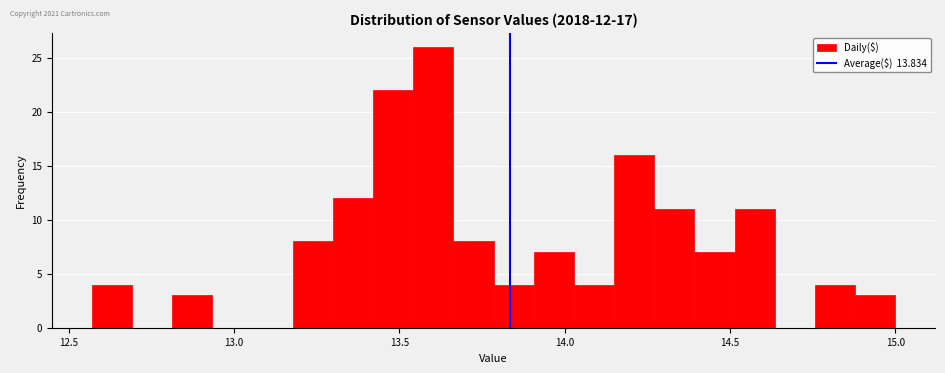

Around what value on the x-axis is the tallest bar? Give the approximate position of its centre, as read against the axis.

13.60